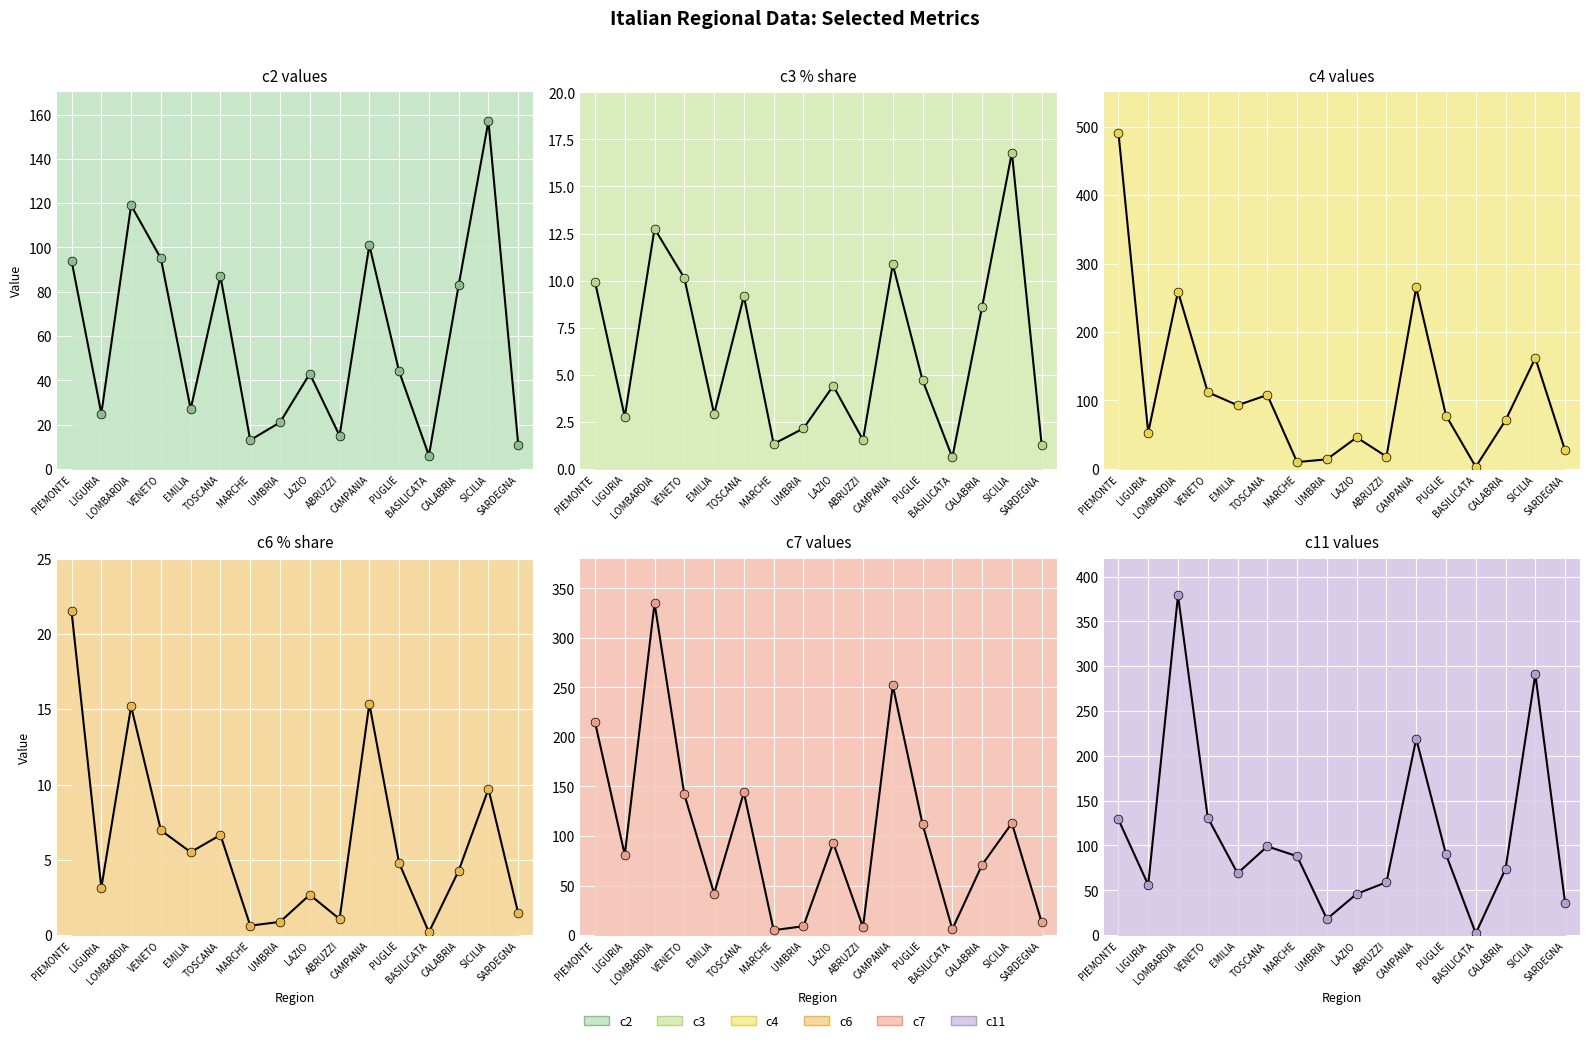

Which series has the widest spread of Y values?

c4